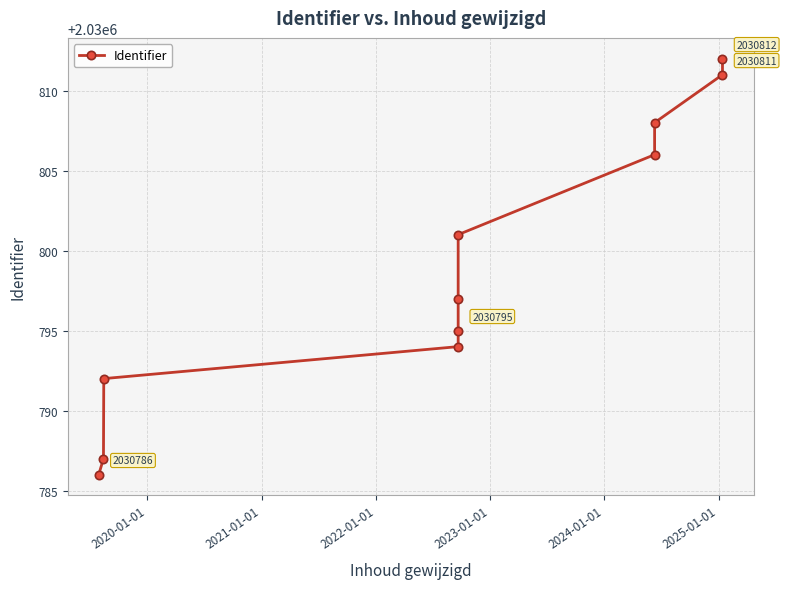

What is the maximum value shown in the chart?

2030812